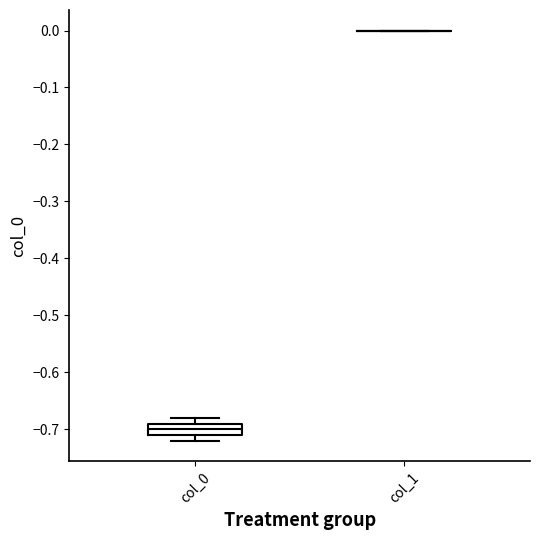

Reading left to right, transcribe this box plot: for each box, give where its median line is, the range the box spans, and where its two whiskers end, as read against the y-axis. The values are not printed on the chart, so give them approximately, as read against the axis.

col_0: median -0.70, box -0.71 to -0.69, whiskers -0.72 to -0.68
col_1: box collapsed to a line at 0.00, whiskers 0.00 to 0.00